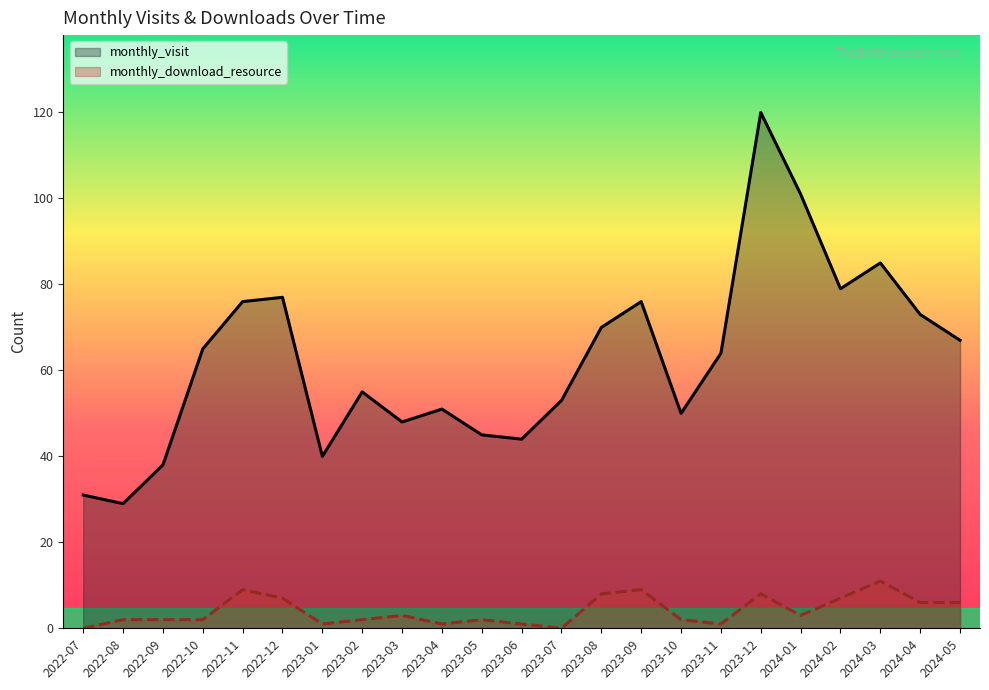

True or false: monthly_download_resource has more than 0 interior local peaks.

True